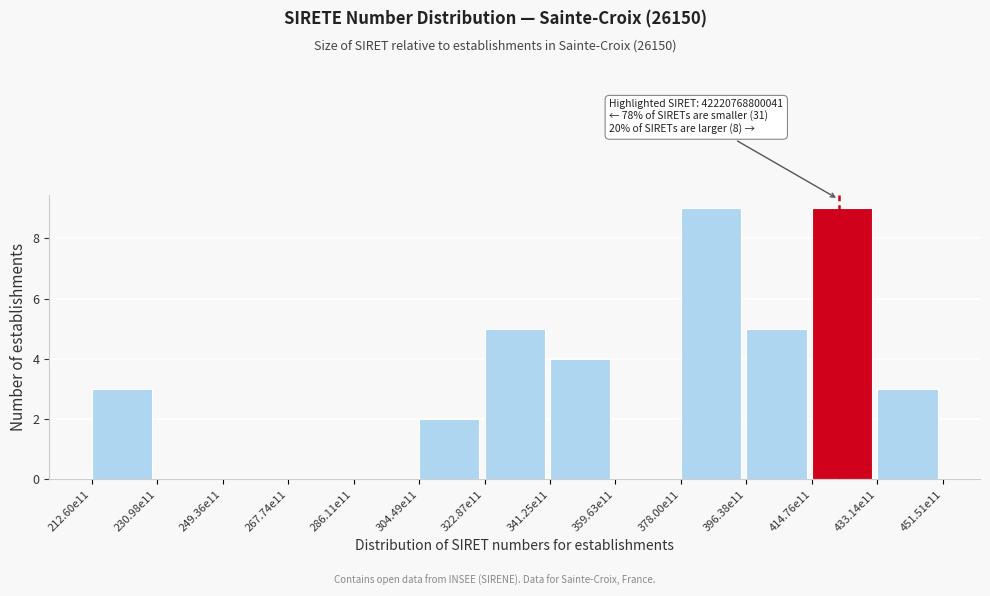

Reading left to right, transcribe all the data shown in this chart.

212.60e11=3	230.98e11=0	249.36e11=0	267.74e11=0	286.11e11=0	304.49e11=2	322.87e11=5	341.25e11=4	359.63e11=0	378.00e11=9	396.38e11=5	414.76e11=9	433.14e11=3